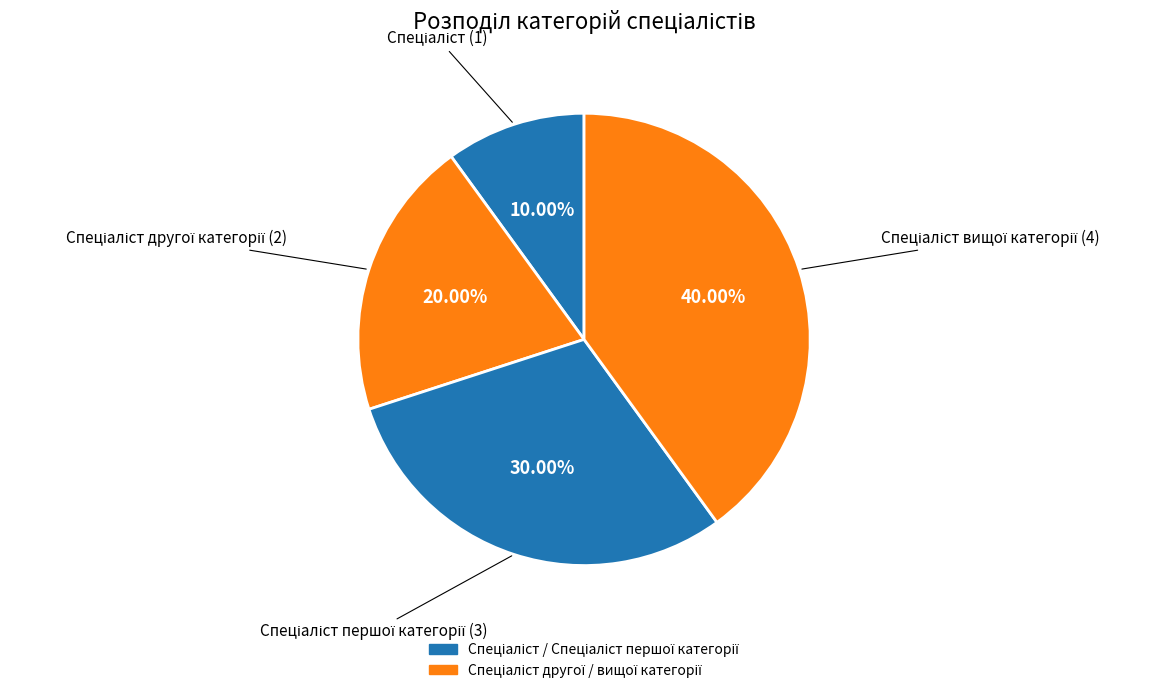

Is there any slice that represents more than half of the pie?

No